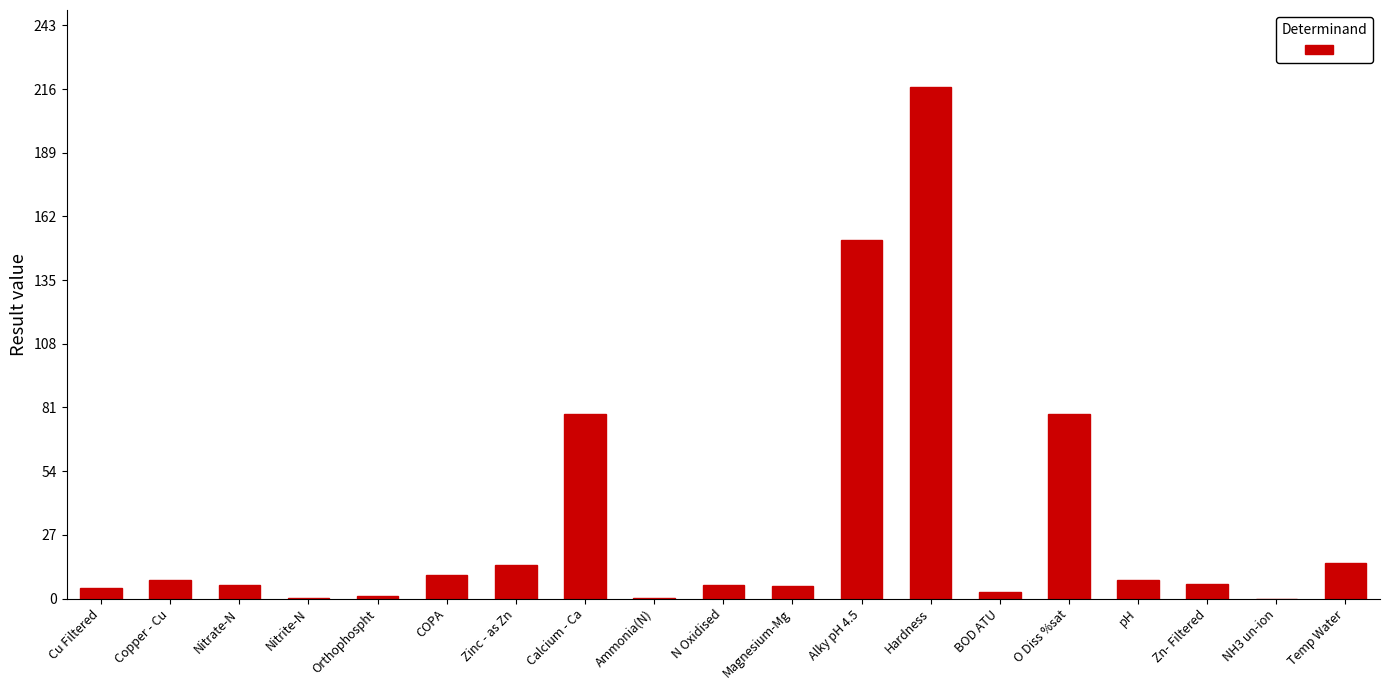

Is it true that the value at Alky pH 4.5 is 152.0?

True